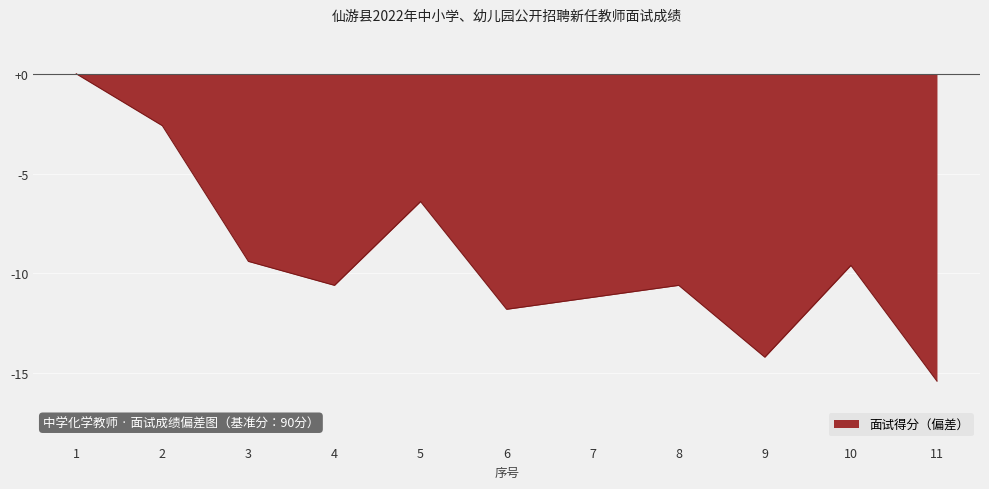

What is the smallest value displayed?

-15.4